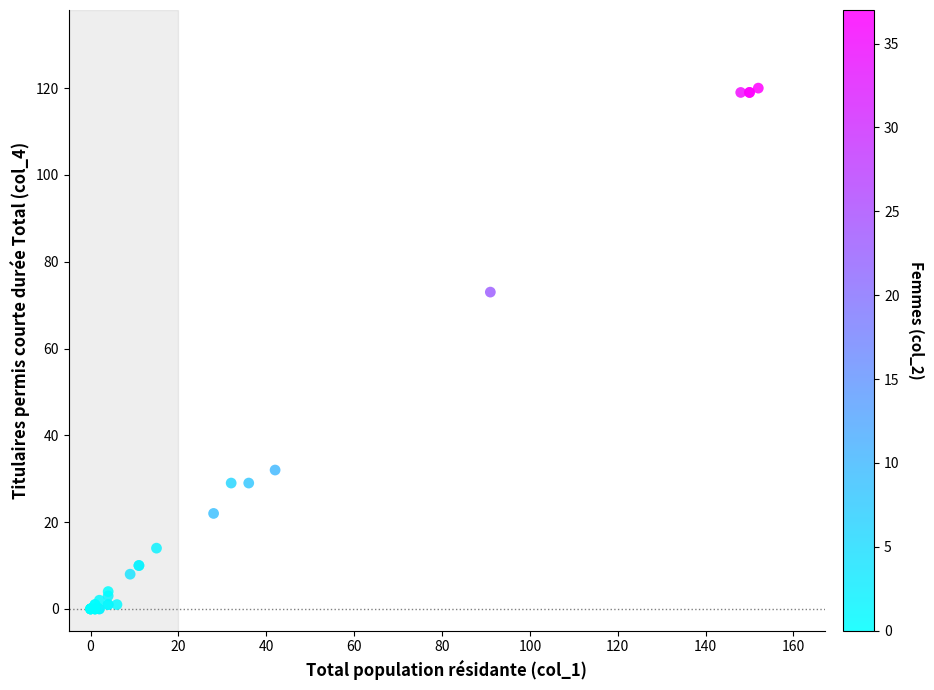

What Y value in the scatter plot is closest to 60?

73